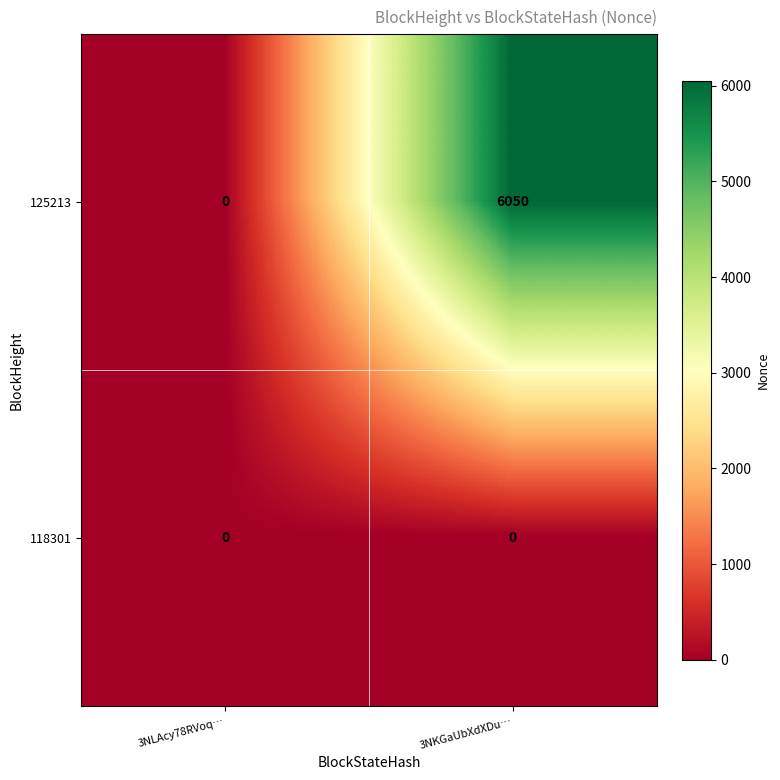

Which series changed the most between 3NLAcy78RVoq… and 3NKGaUbXdXDu…?

125213